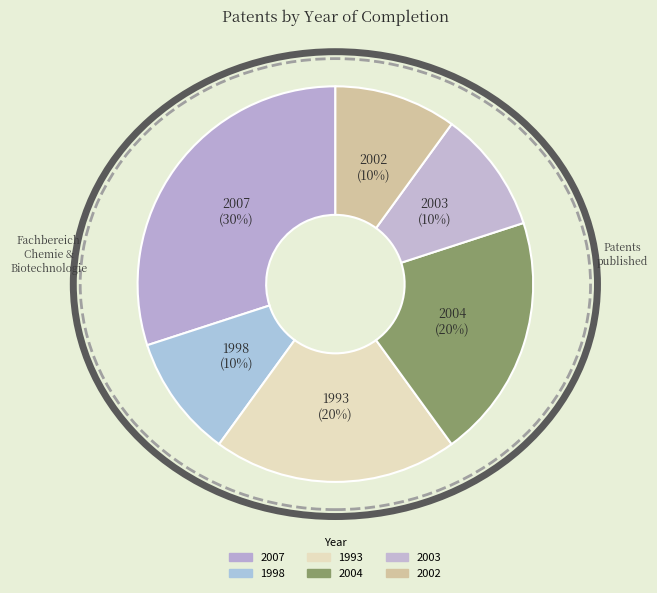

Count the number of slices in the pie.

6